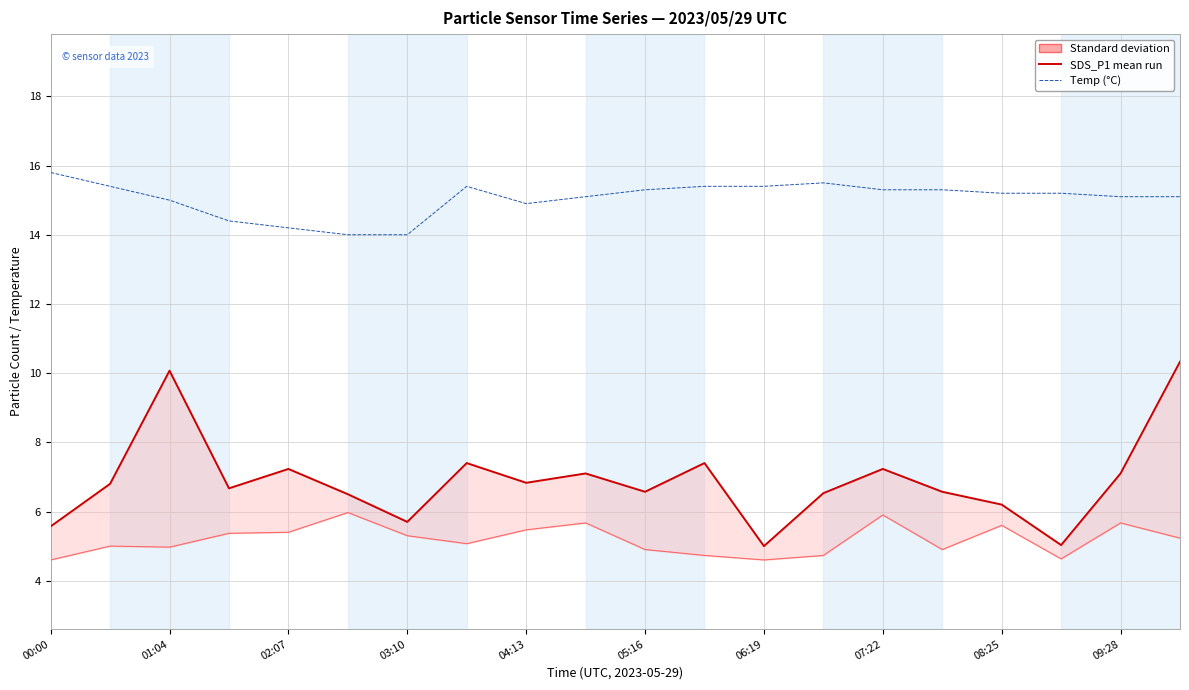

Is it true that SDS_P2 (Standard deviation) equals 4.6 at 17?

True